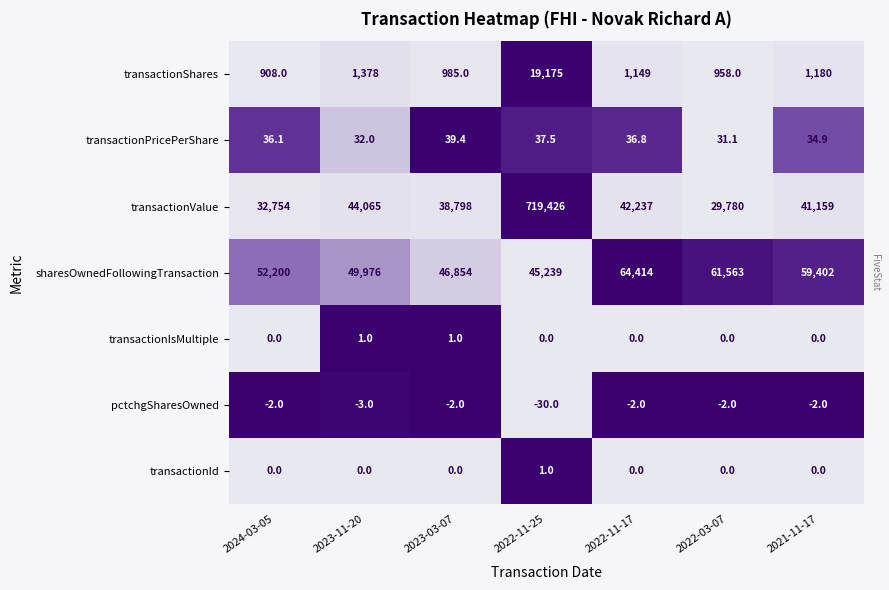

At how many categories does at least one series exceed 0?

7